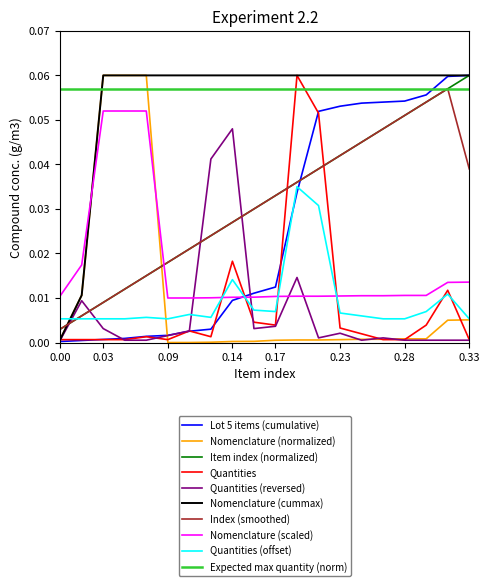

How many lines are shown in the chart?

10